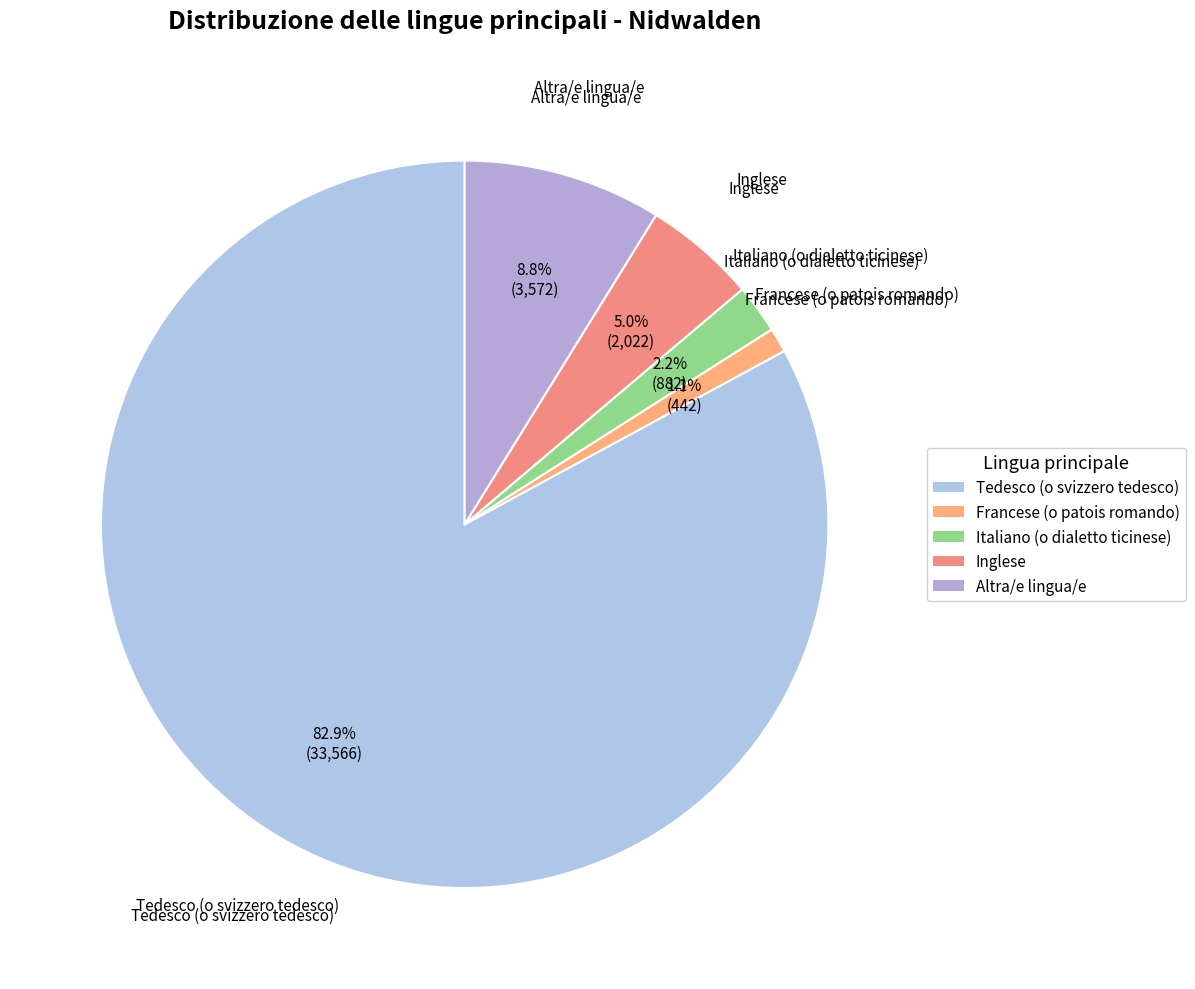

What percentage is NOT represented by Altra/e lingua/e?

91.2%